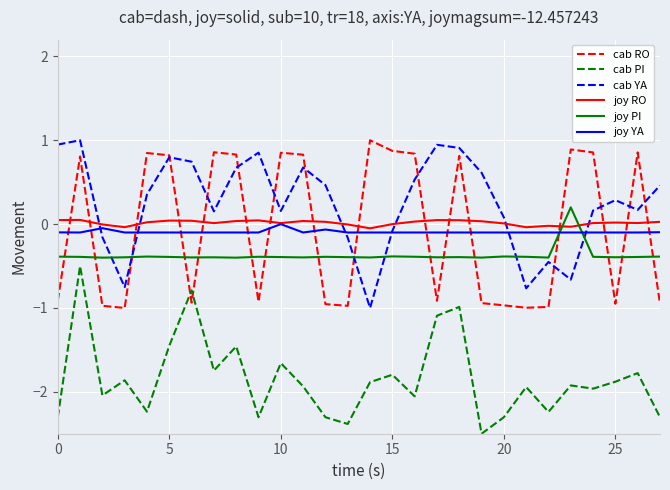

Which series has the largest total across all categories?

cab YA